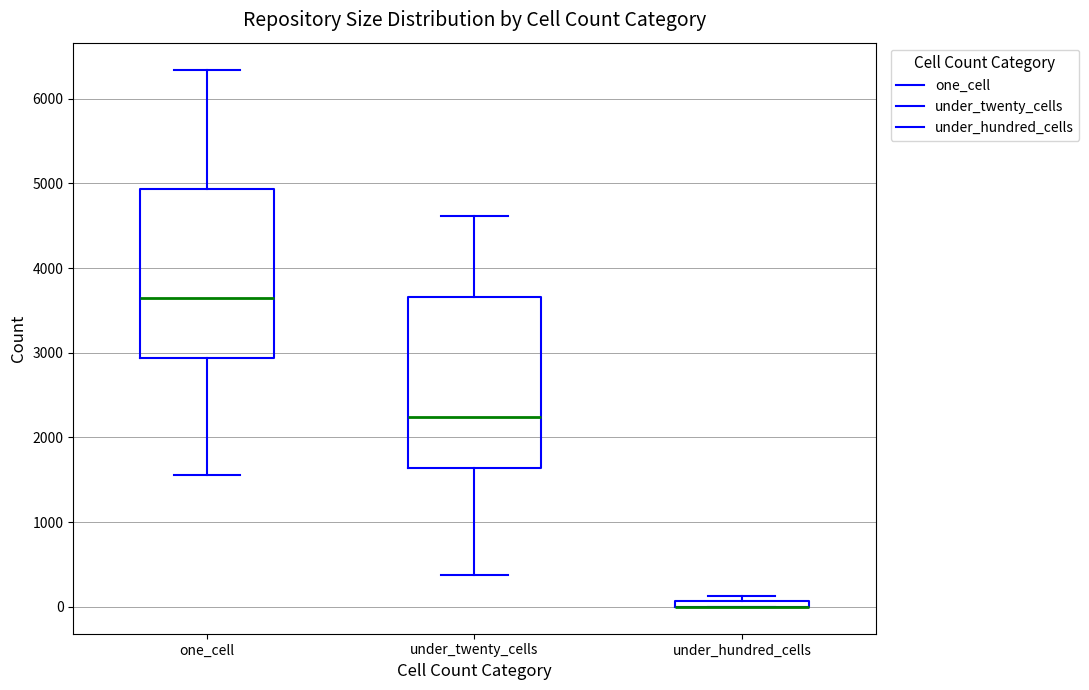

Where does the lower whisker of the box for under_twenty_cells end on the y-axis? The values are not printed on the chart, so give them approximately, as read against the axis.

400